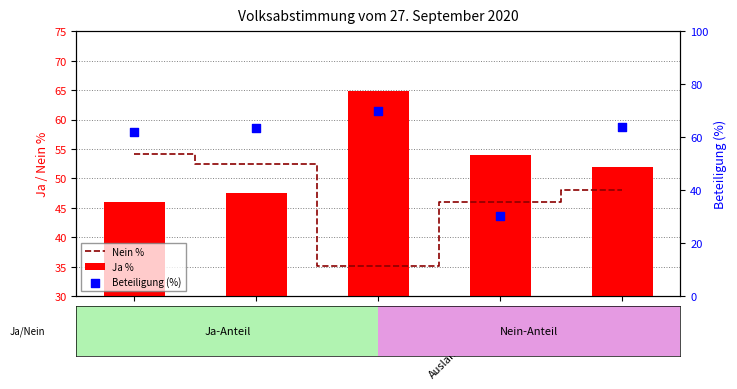

What is the total value across all series at Unterwallis?

162.1